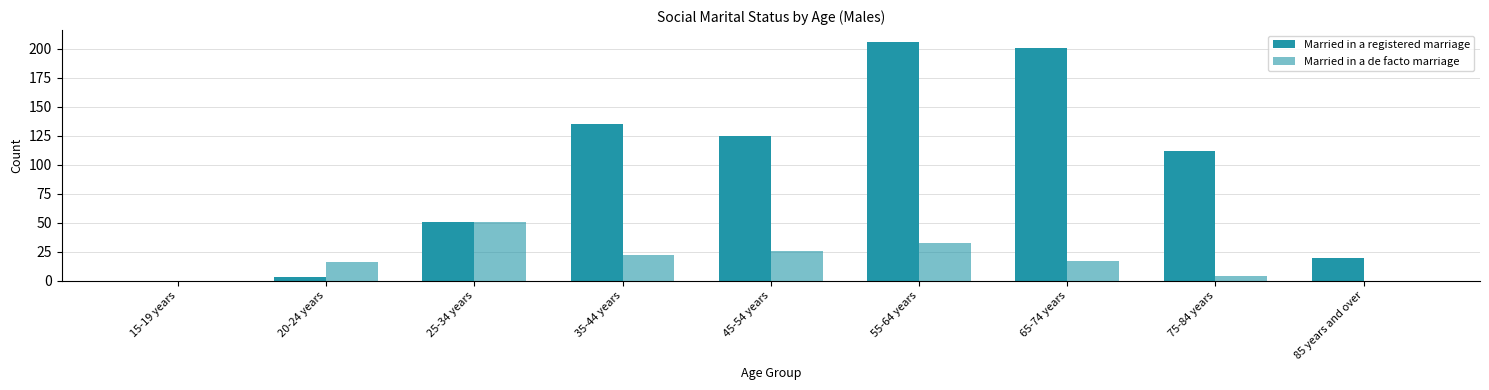

Which category has the lowest value in the Married in a de facto marriage series?

15-19 years